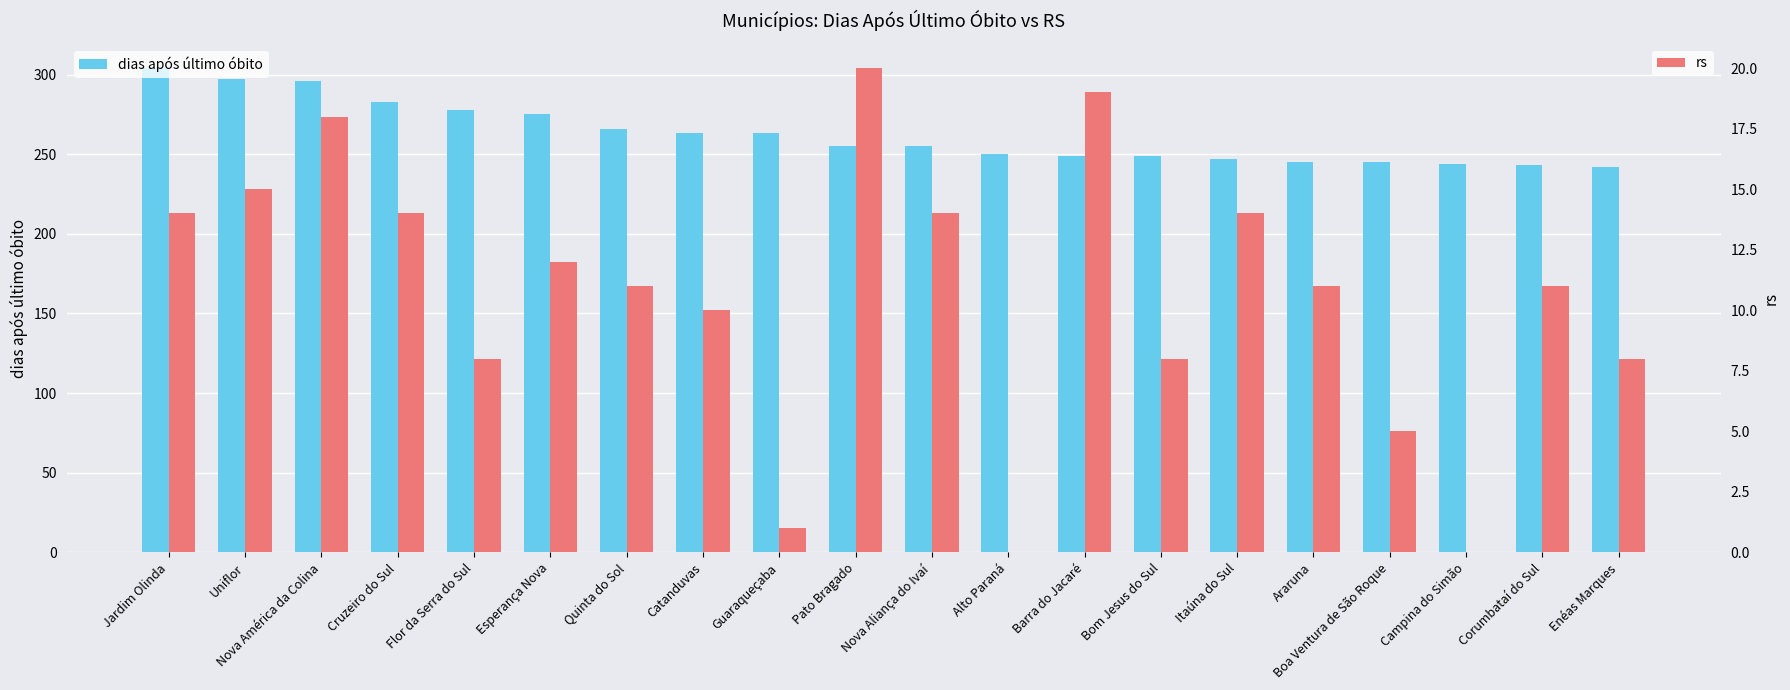

What is the sum of all rs values?

213